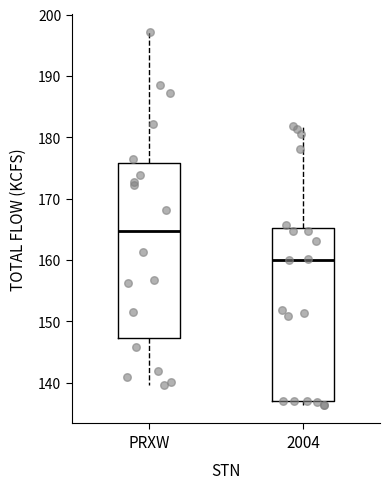

Where does the median line of the box for 2004 sit on the y-axis? The values are not printed on the chart, so give them approximately, as read against the axis.

160